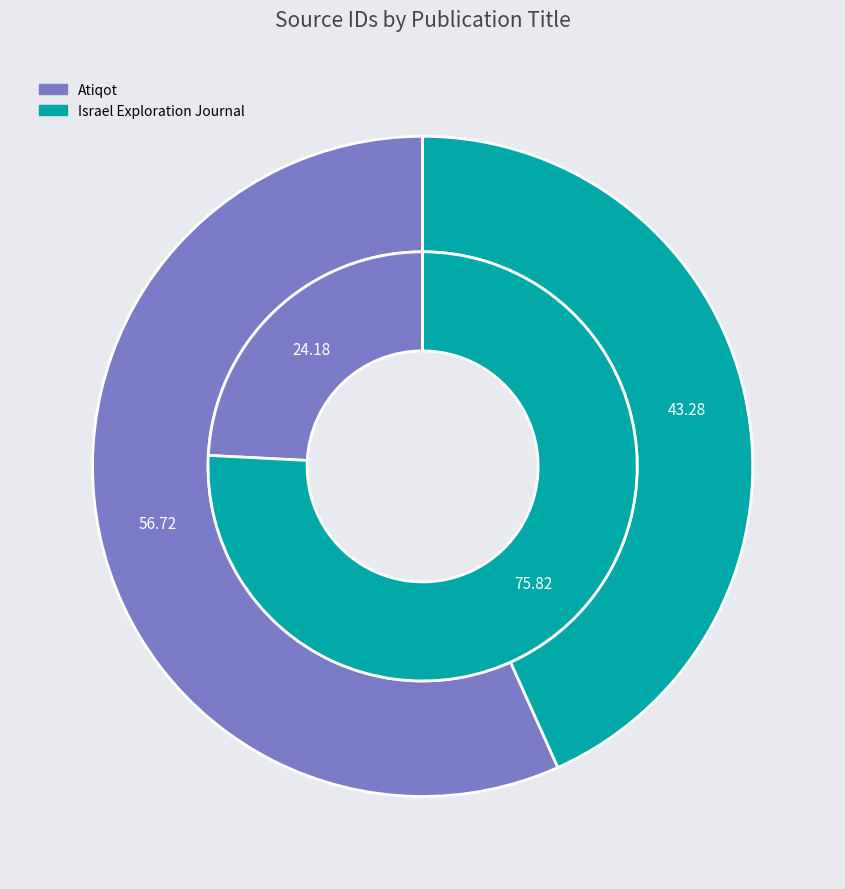

Which category accounts for the majority?

Atiqot